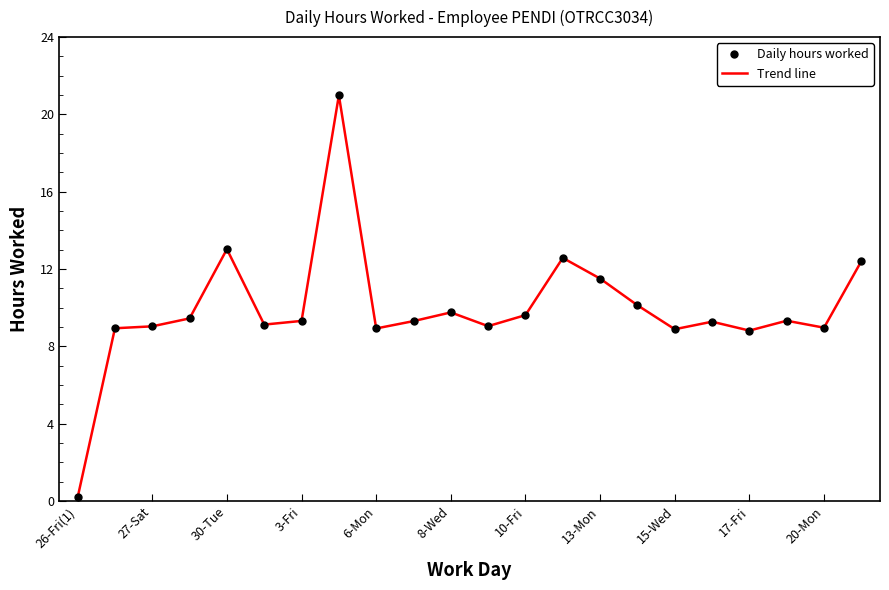

In Daily hours worked, how many points are lower than both neighbors (excluding endpoints)?

6